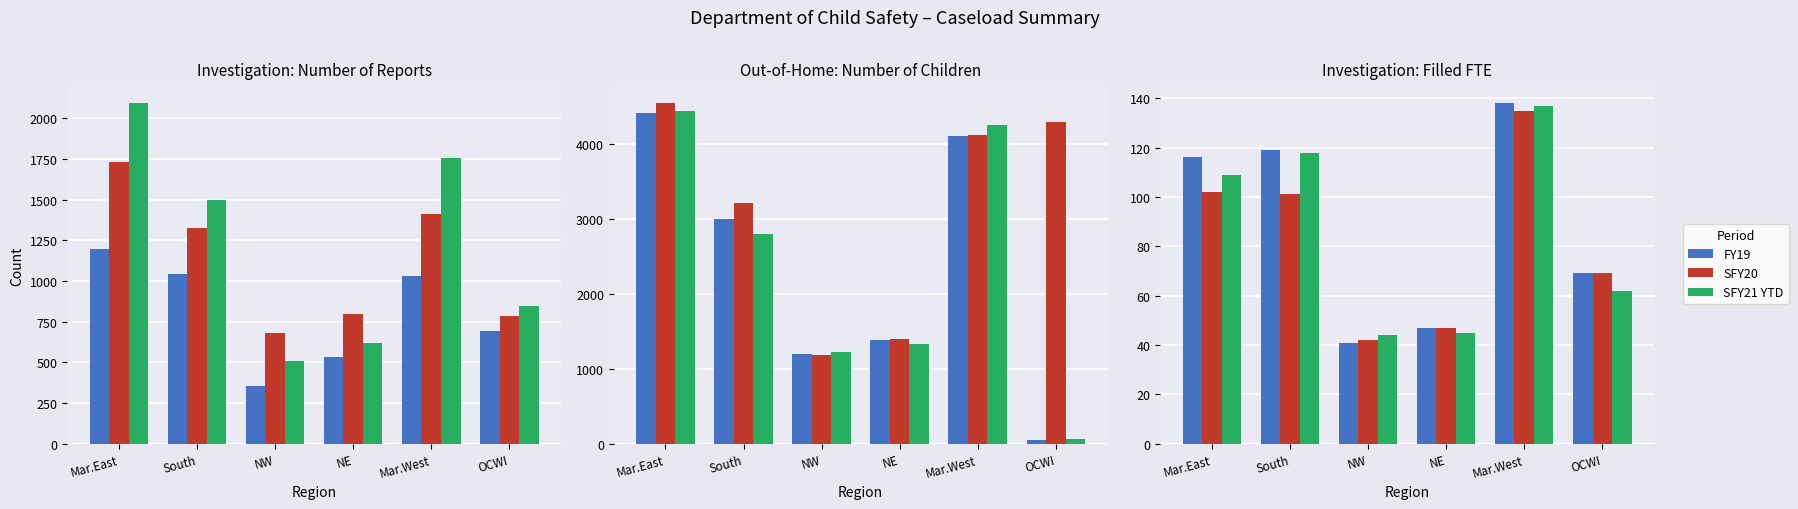

What is the minimum value for SFY20?

42